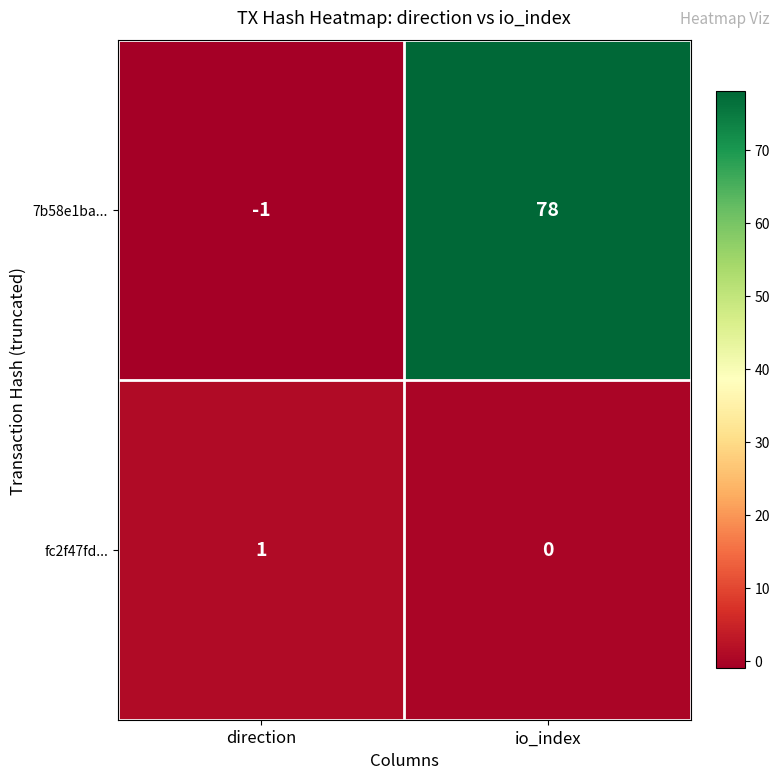

The value of fc2f47fd... at direction is 1. True or false?

True